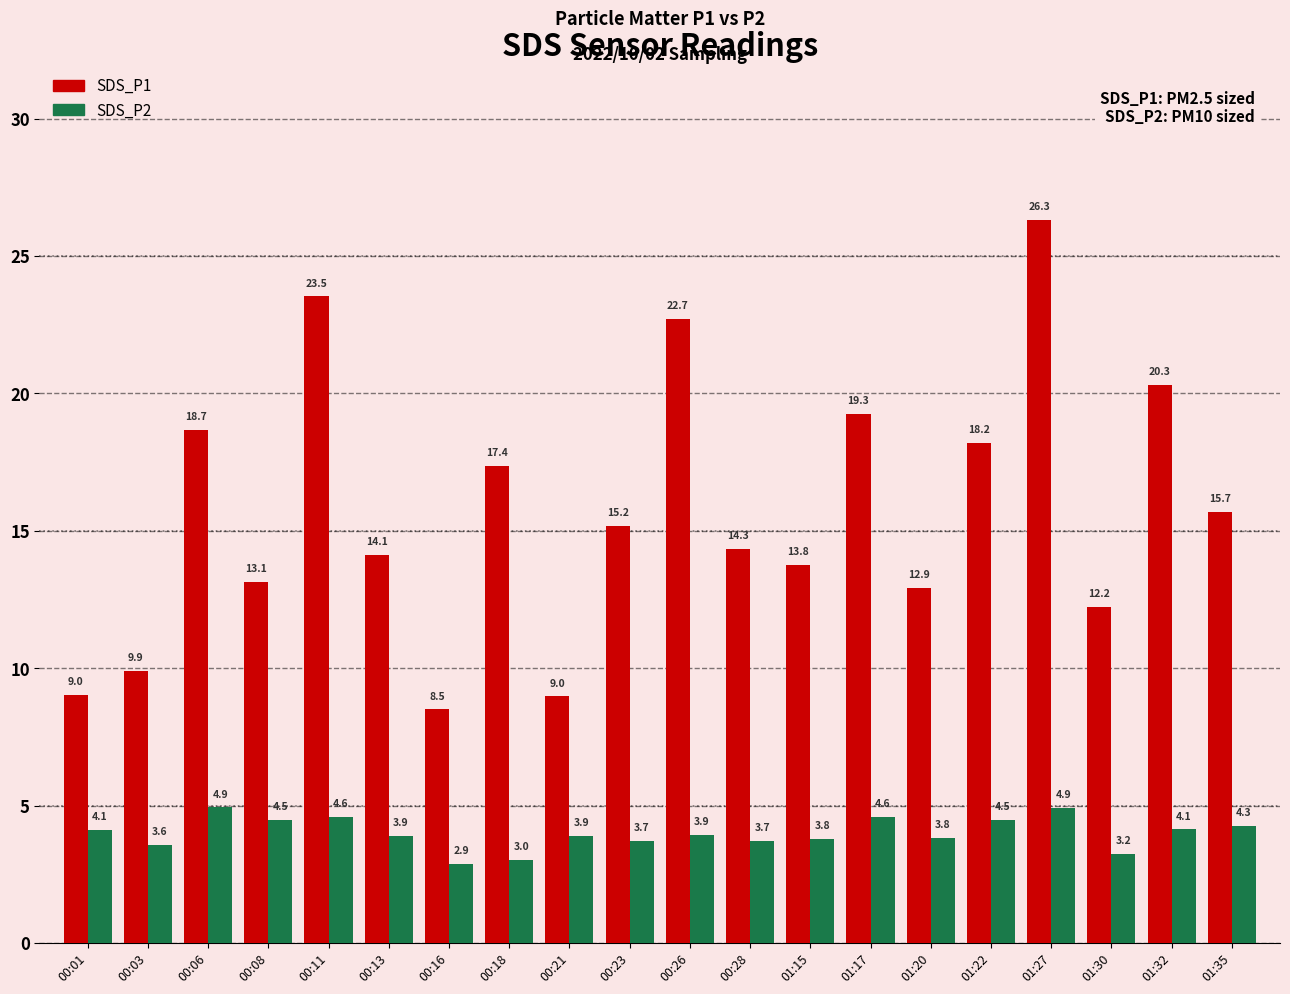

True or false: SDS_P1 has a value of 11.0 at 00:26.

False